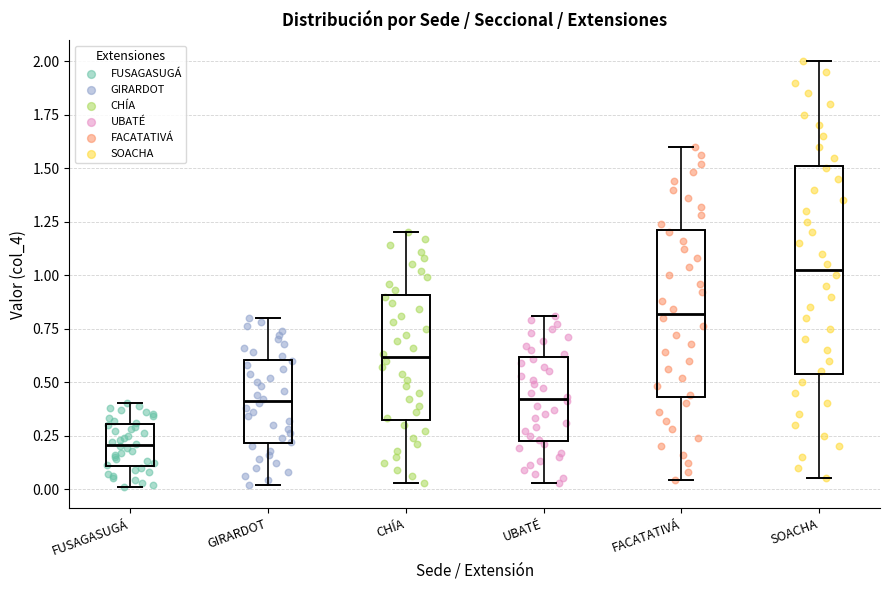

Which box has the highest median line?

SOACHA